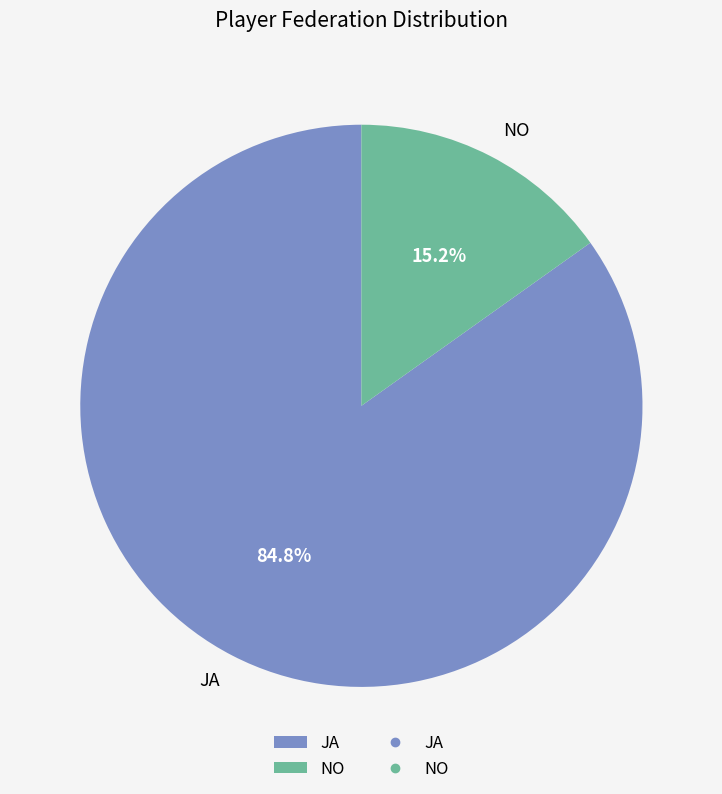

Approximately how many times larger is the value at JA compared to NO?

5.6